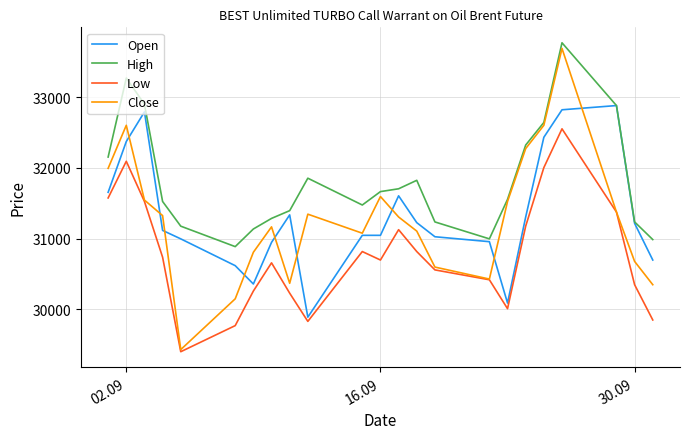

What is the maximum value for Open?

32885